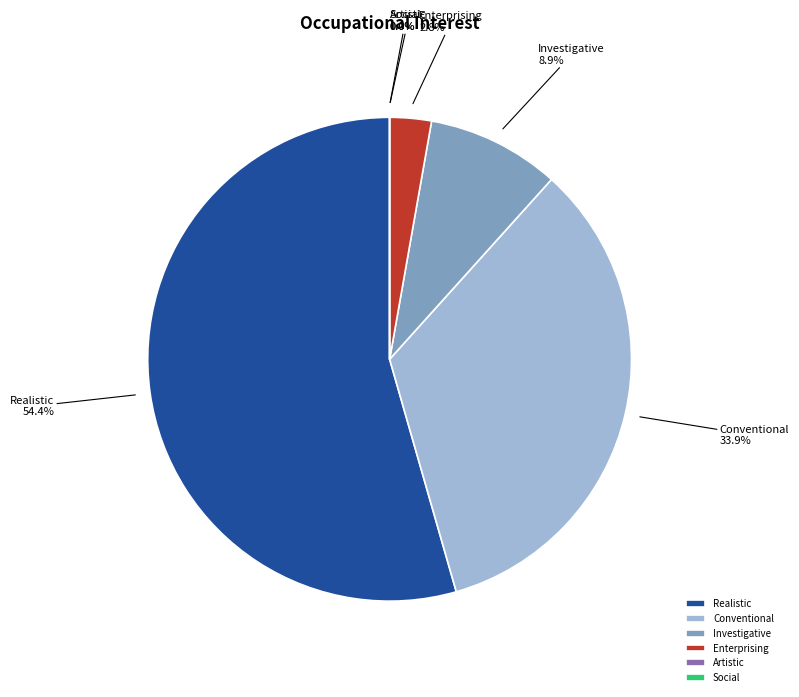

How many slices are in this pie chart?

6